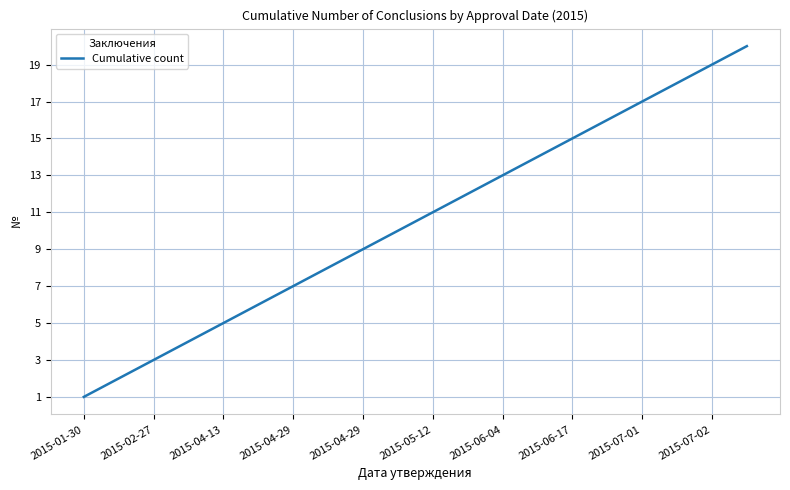

What is the greatest value displayed?

20